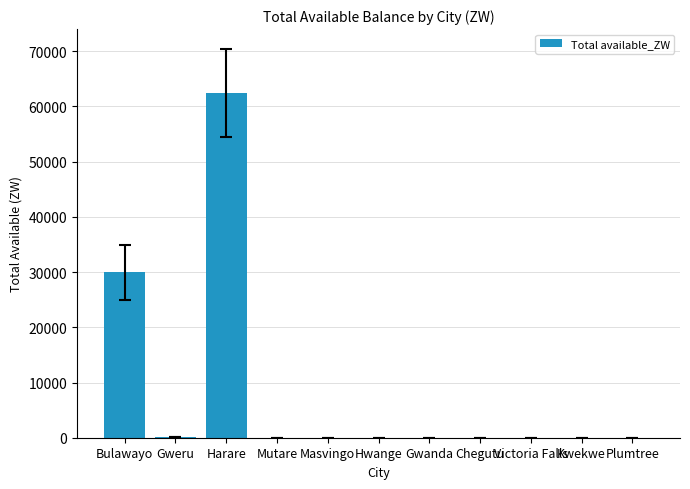

At which category does the chart reach its peak across all series?

Harare